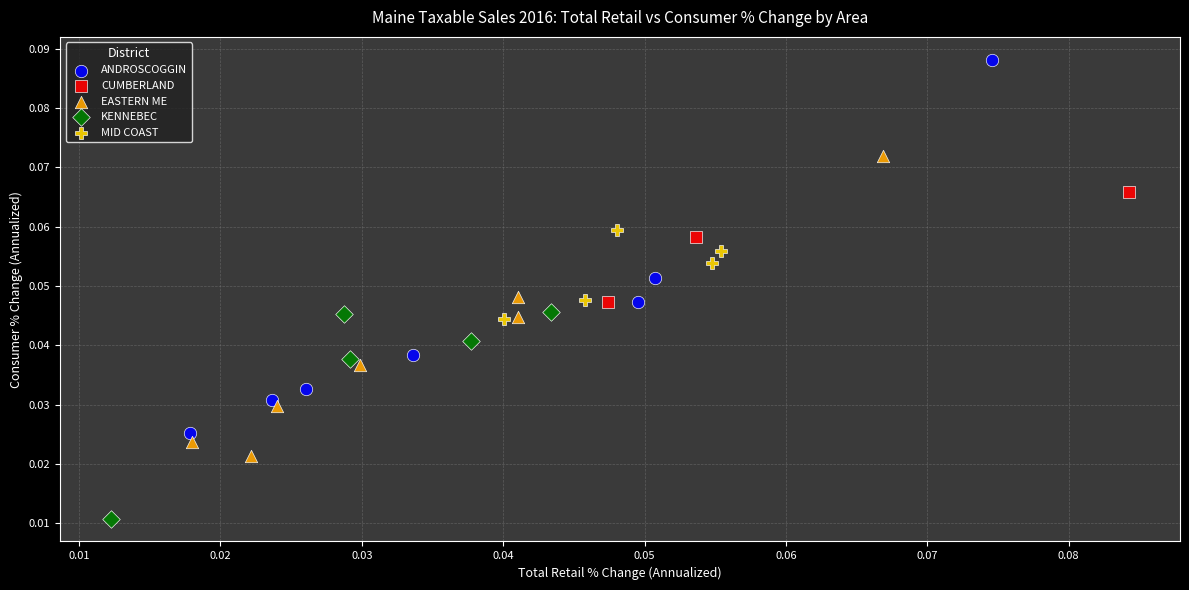

Which series reaches the maximum Y coordinate?

ANDROSCOGGIN